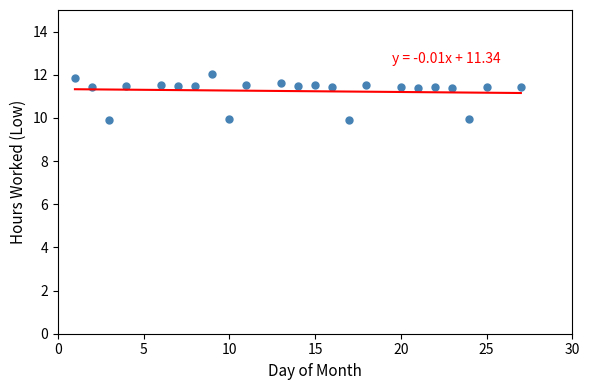

Count the number of points in this scatter plot.

23